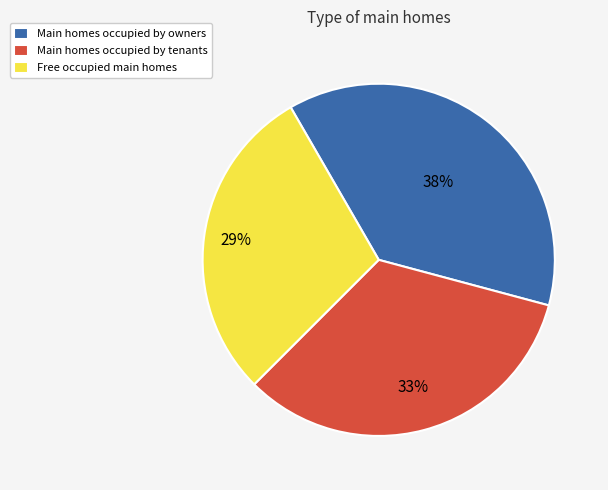

Does Main homes occupied by owners account for over 50% of the chart?

No